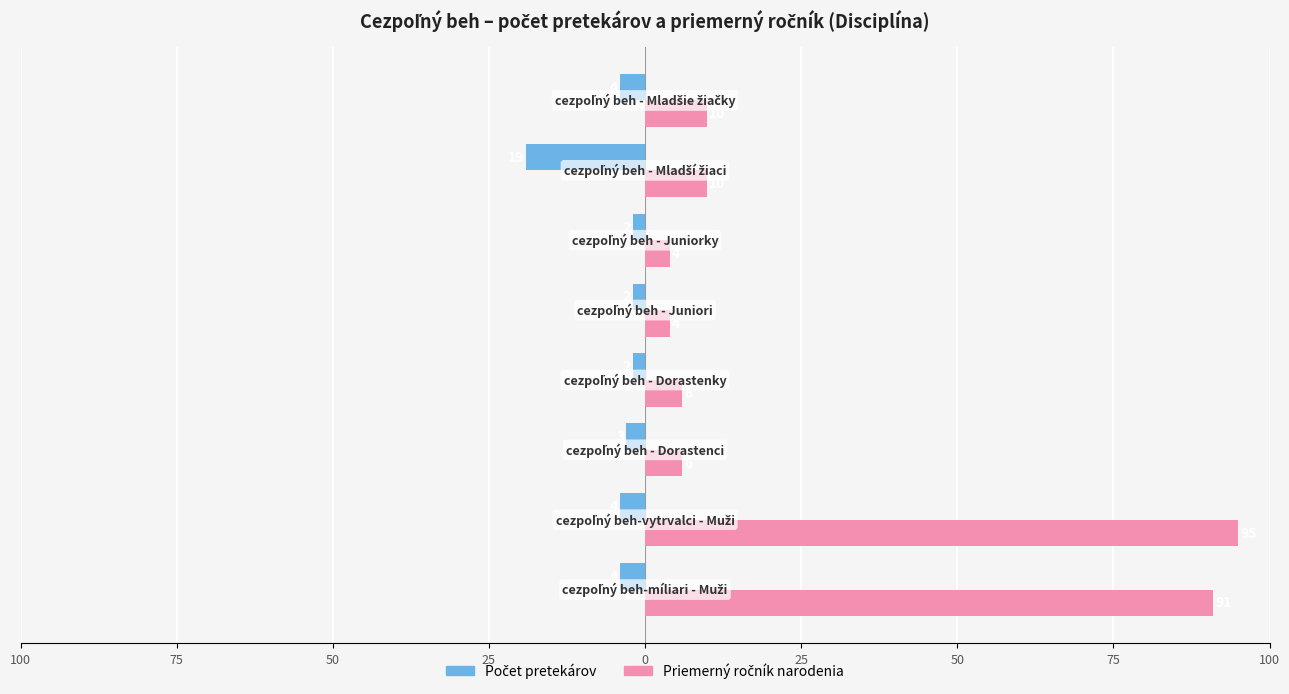

How many distinct data groups are displayed?

2